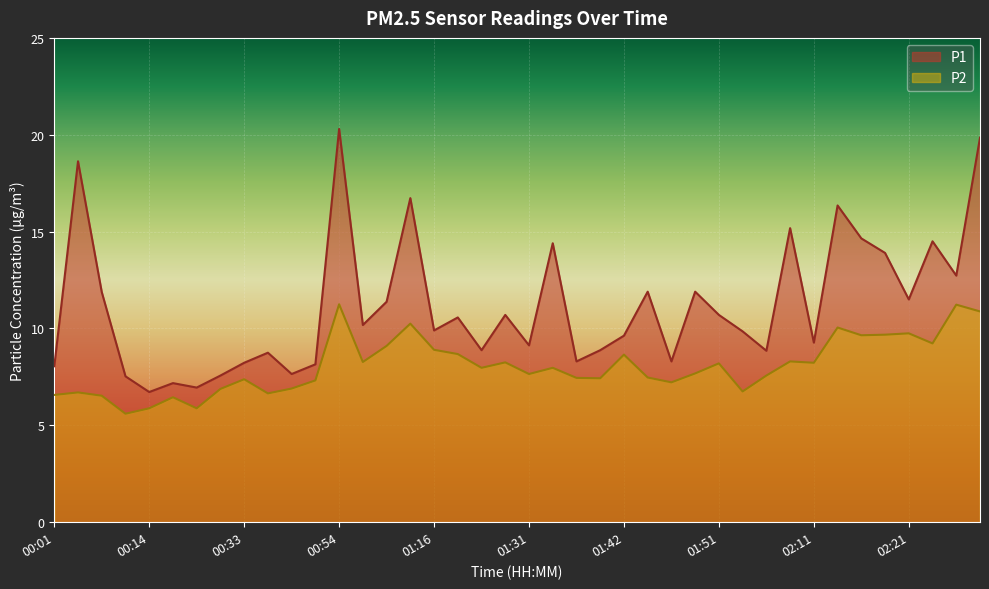

Is the value of P1 at 01:47 greater than the value of P2 at 01:51?

Yes